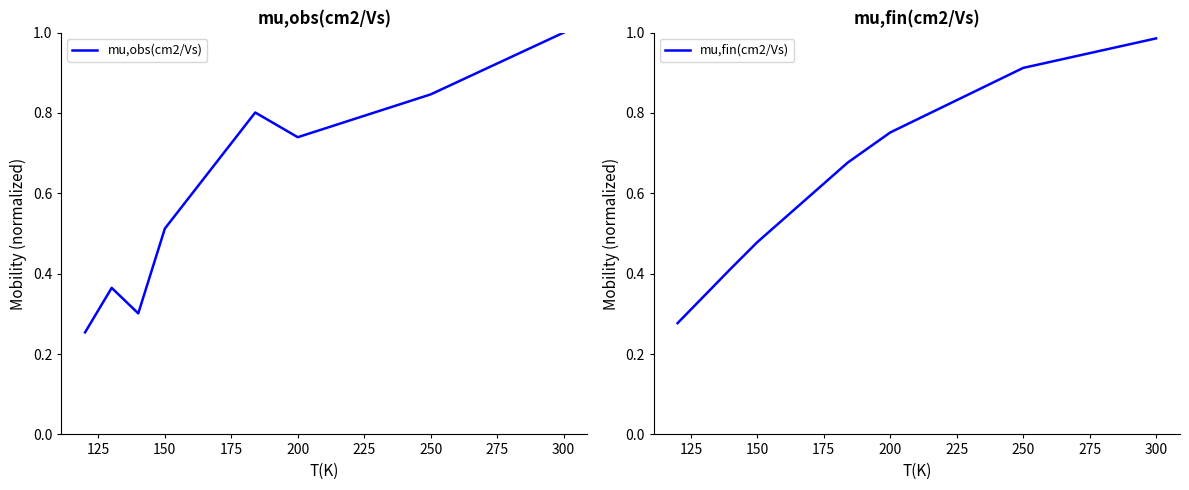

What is the highest value of the mu,obs(cm2/Vs) series?

1.0